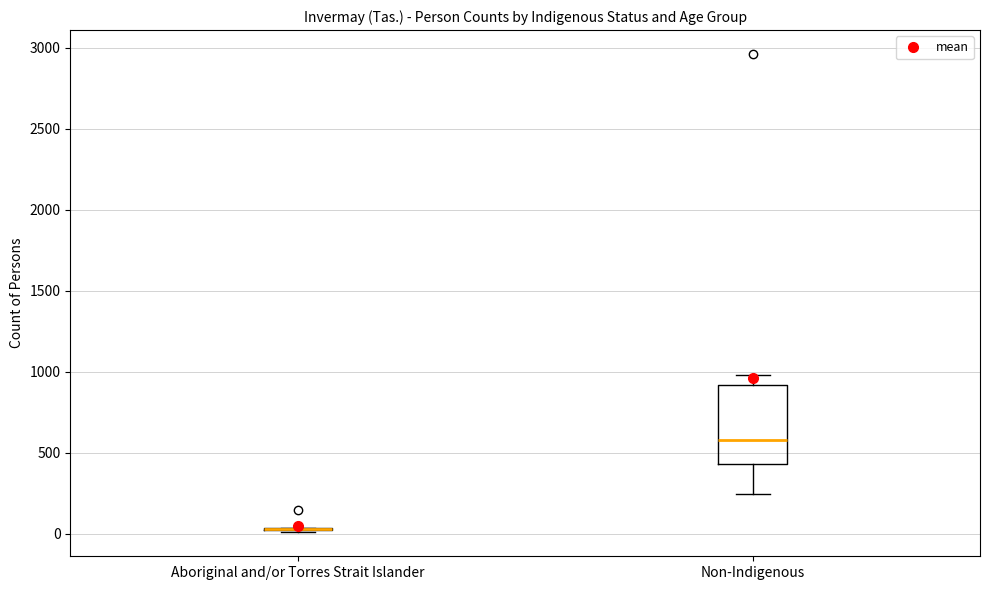

Reading left to right, transcribe this box plot: for each box, give where its median line is, the range the box spans, and where its two whiskers end, as read against the y-axis. The values are not printed on the chart, so give them approximately, as read against the axis.

Aboriginal and/or Torres Strait Islander: box collapsed to a line at 50, whiskers 0 to 50
Non-Indigenous: median 600, box 450 to 900, whiskers 250 to 1000